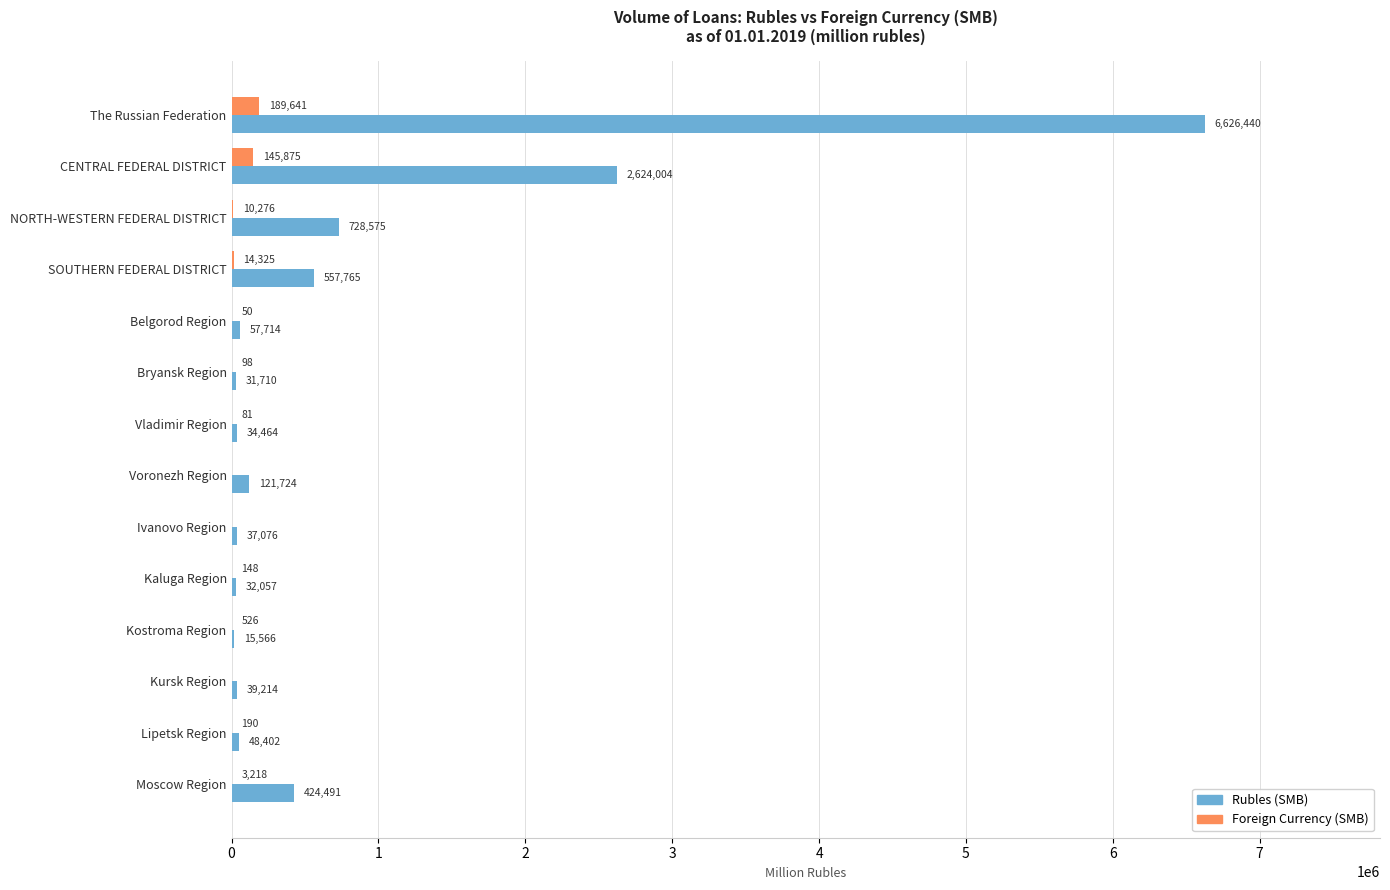

What are all the series names shown in the legend?

Rubles (SMB), Foreign Currency (SMB)